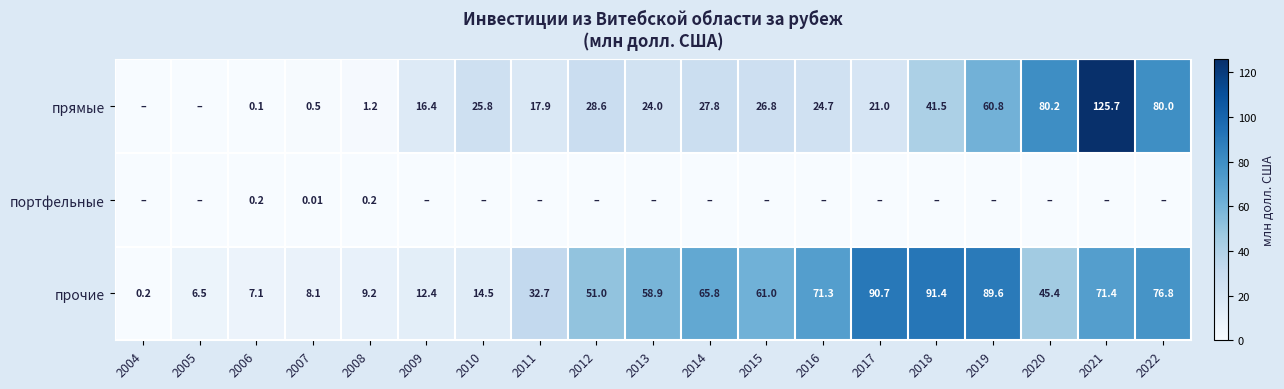

True or false: портфельные has a value of 0.0 at 2019.

True